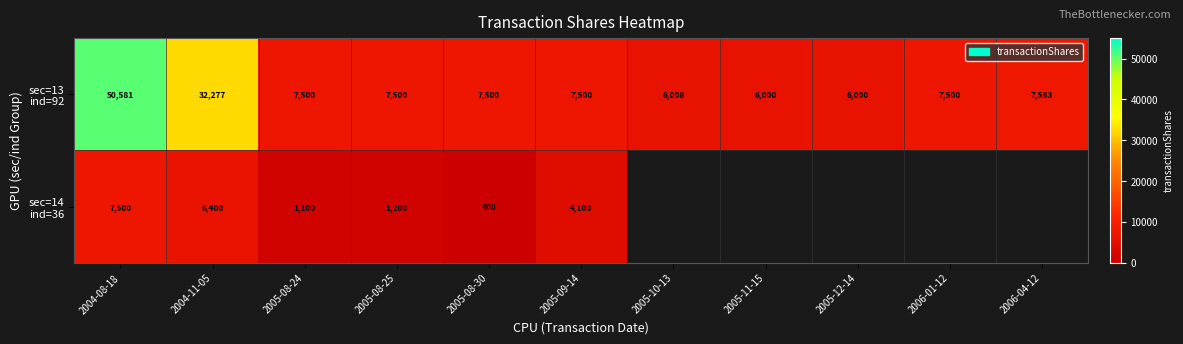

What is the total value across all series at 2005-09-14?

11600